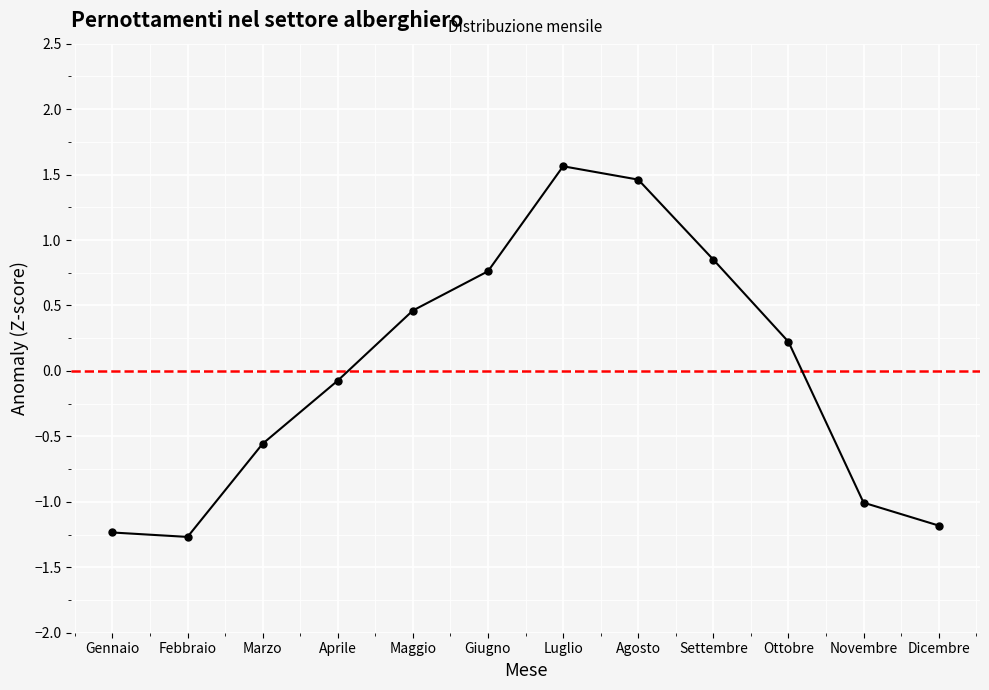

The chart shows a value of -1.2 at Dicembre. True or false?

True